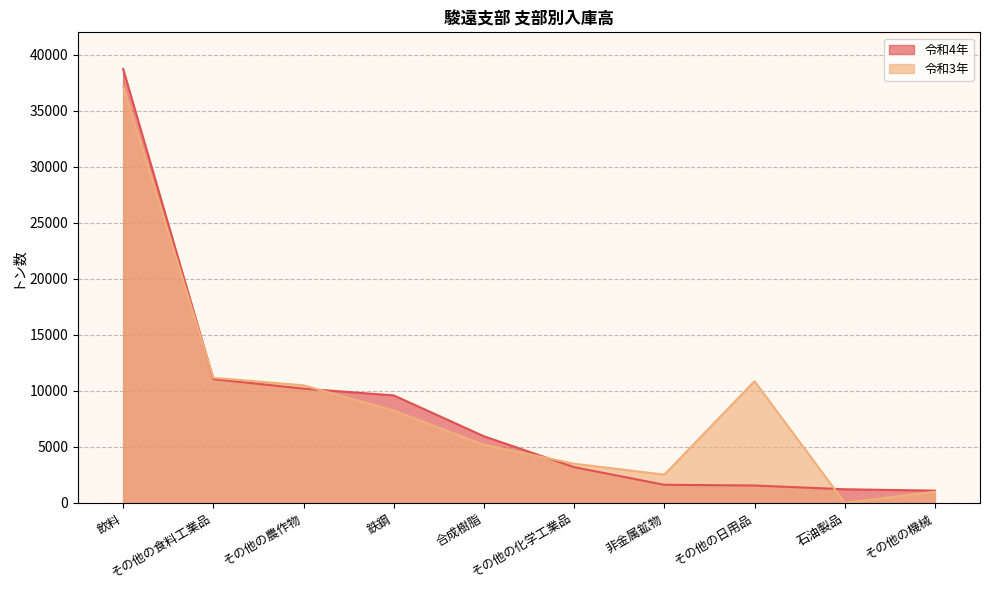

How many data points does each series have?

10